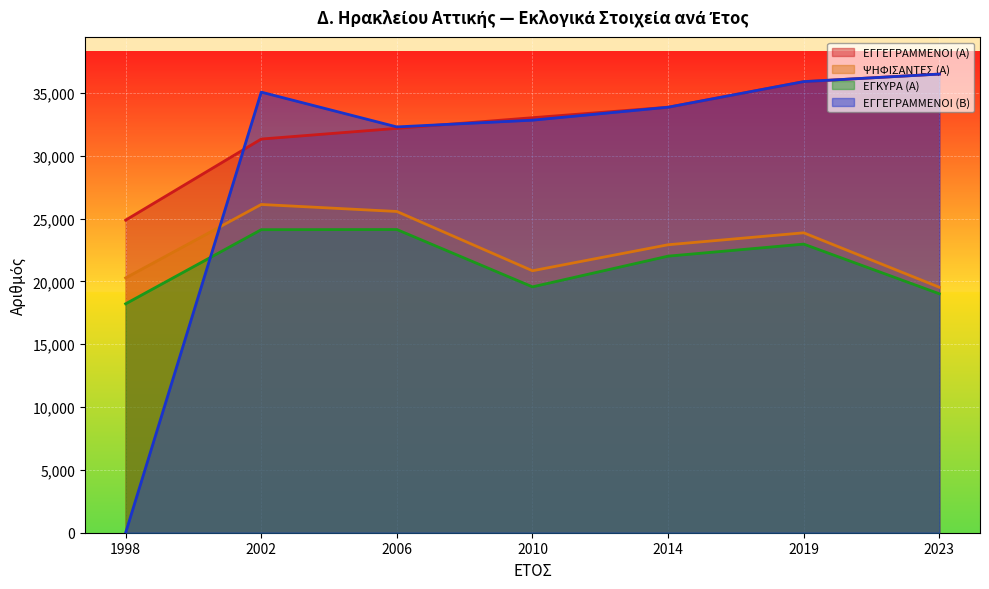

Does the chart display data point markers on the line(s)?

No